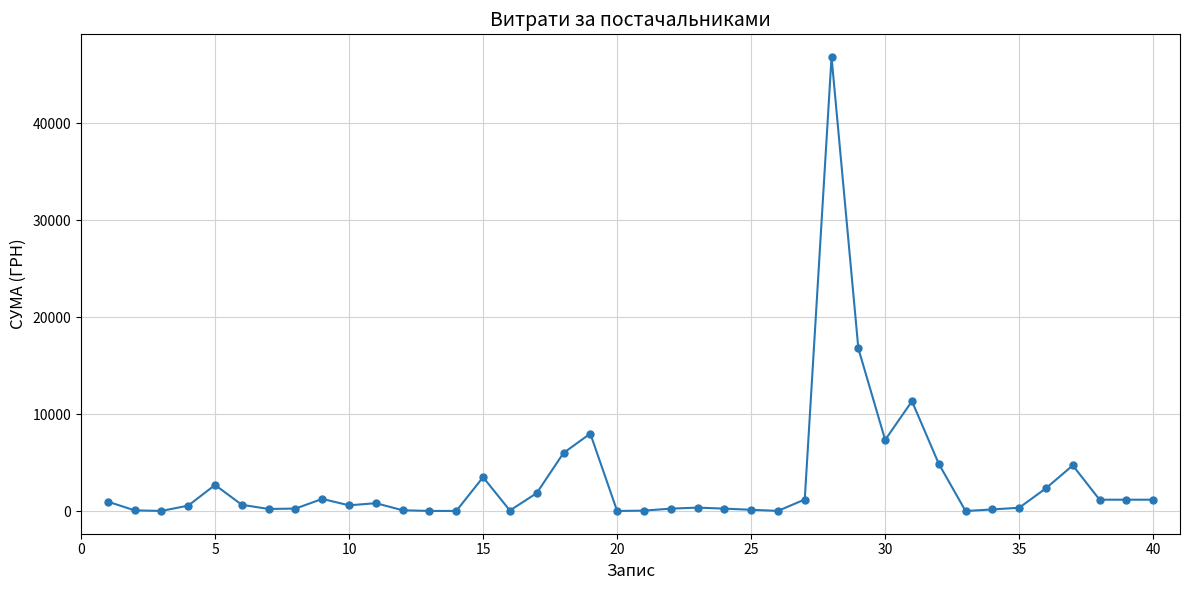

What is the greatest value displayed?

46844.0